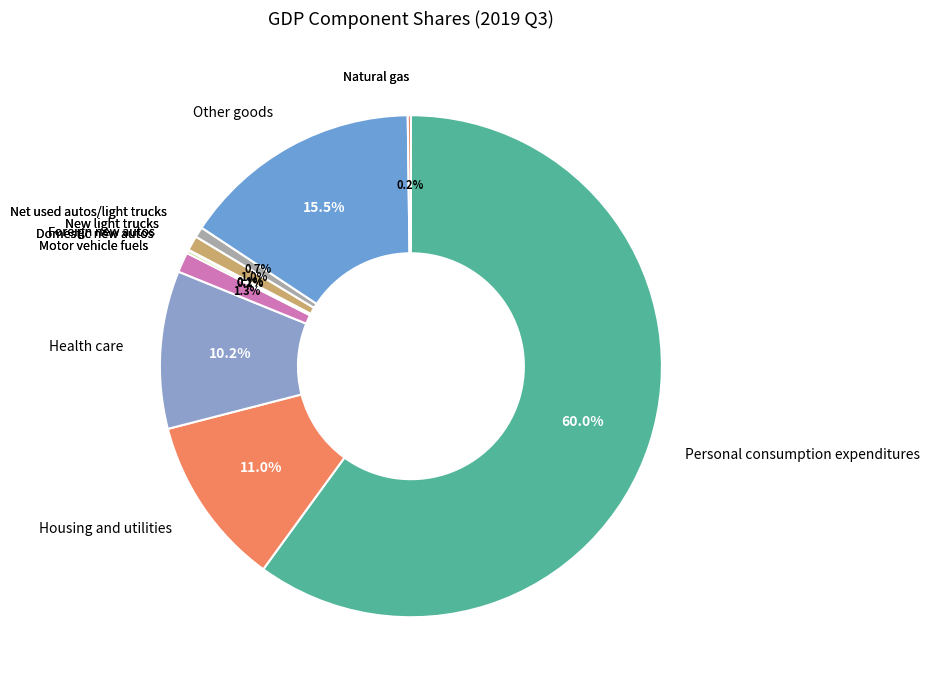

Which category accounts for the majority?

Personal consumption expenditures